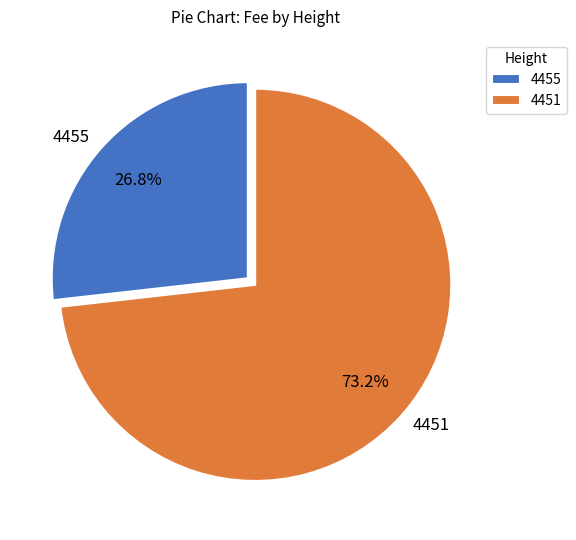

Is 4455 the majority of the pie?

No